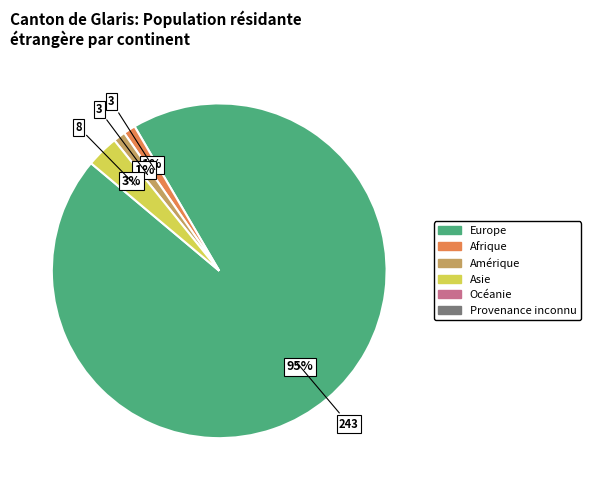

To the nearest percent, what is the average slice percentage?

25%